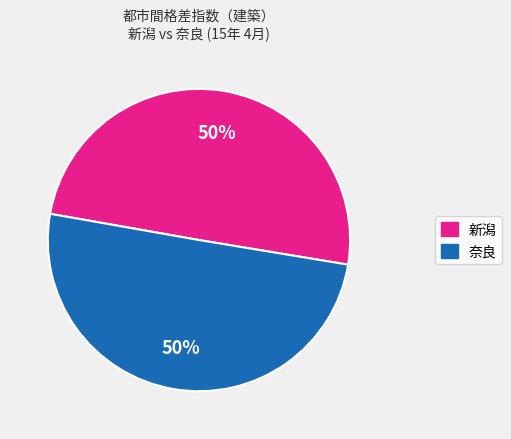

To the nearest percent, what is the average slice percentage?

50%